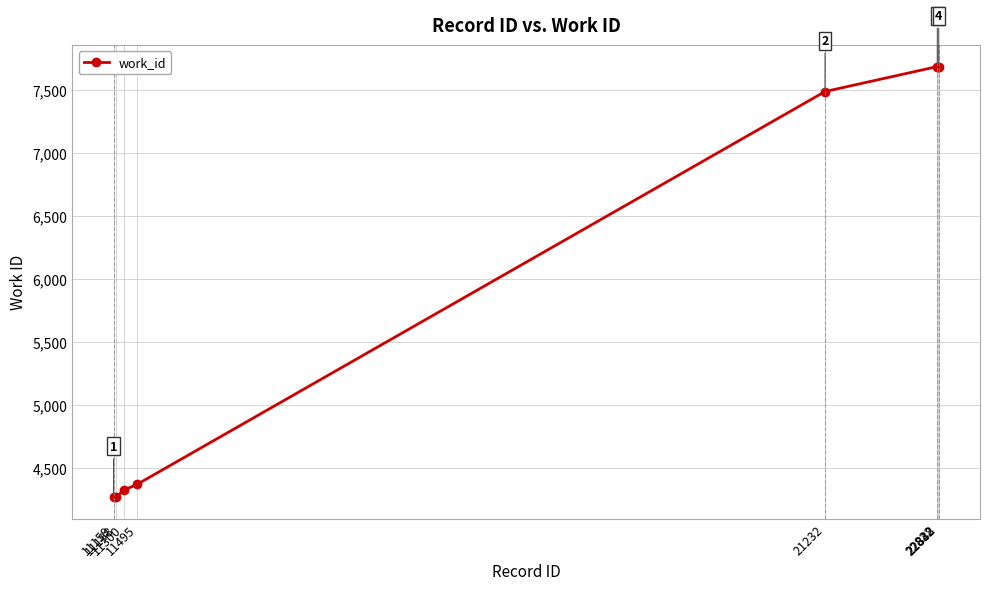

Reading left to right, what are all the values shown in this chart?

4272	4272	4326	4374	7489	7687	7687	7687